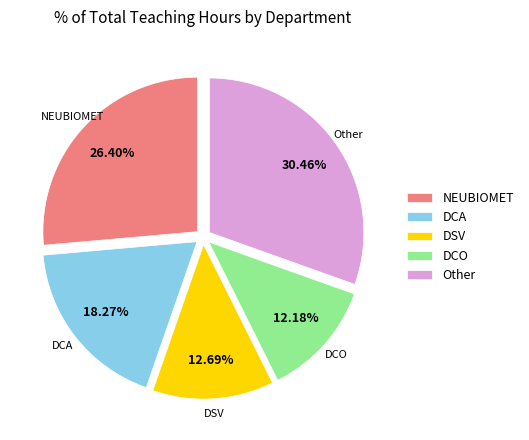

Rank the categories by value from highest to lowest.

Other, NEUBIOMET, DCA, DSV, DCO